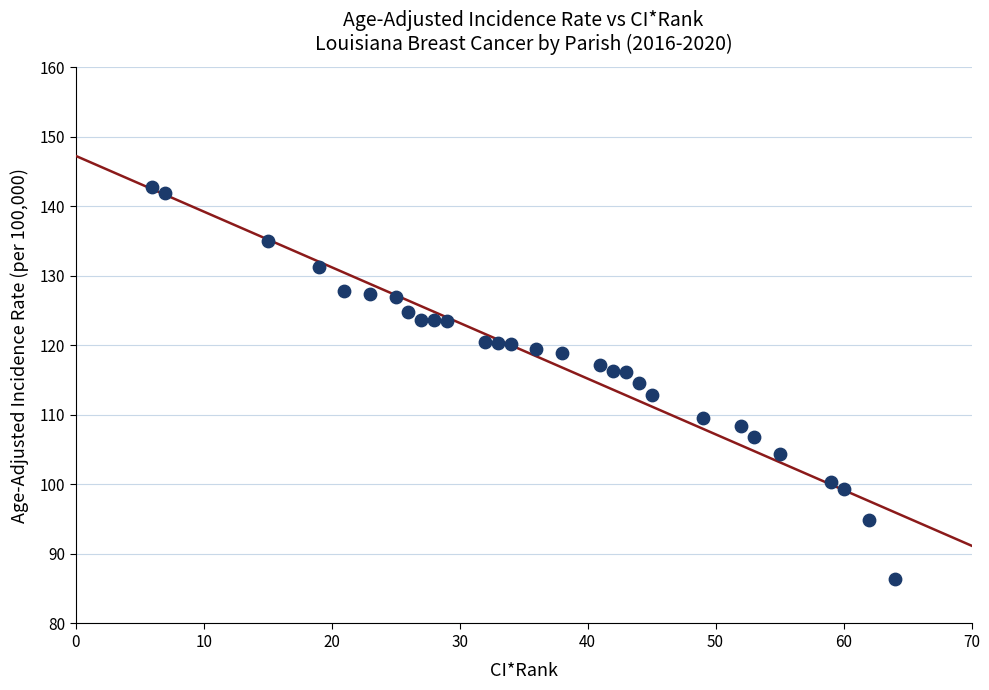

What is the range of X values (max minus min)?

58.0